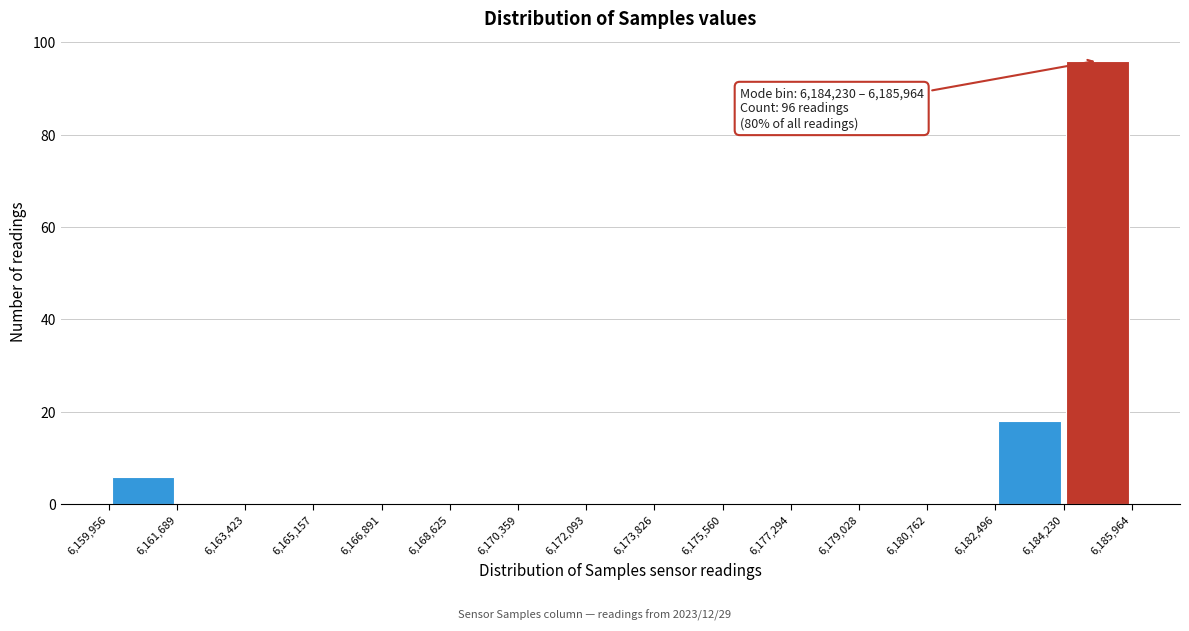

Over which range of the x-axis is the bar tallest?

6,184,230 to 6,185,964